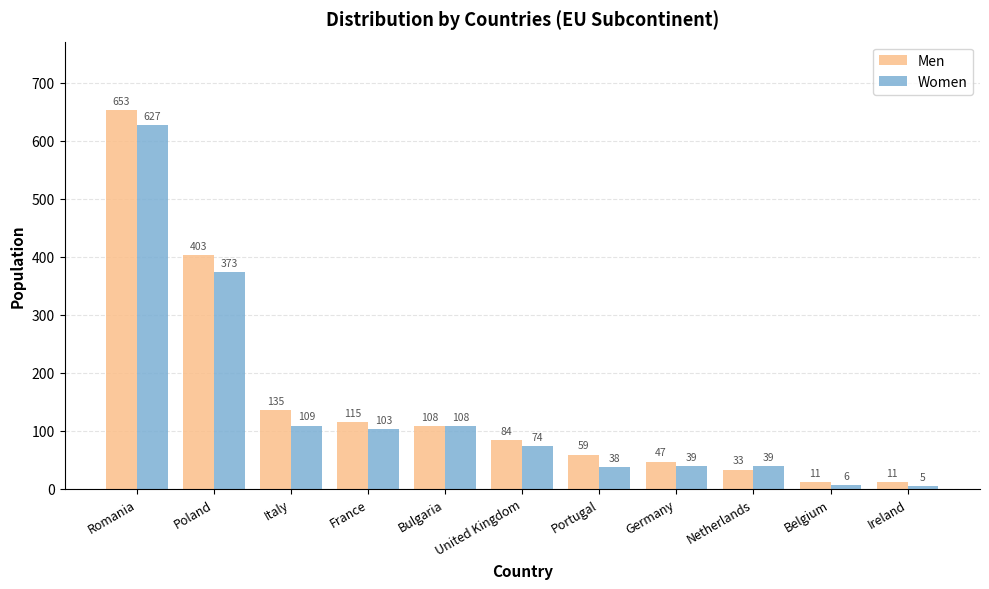

At which label does Men first exceed 84?

Romania